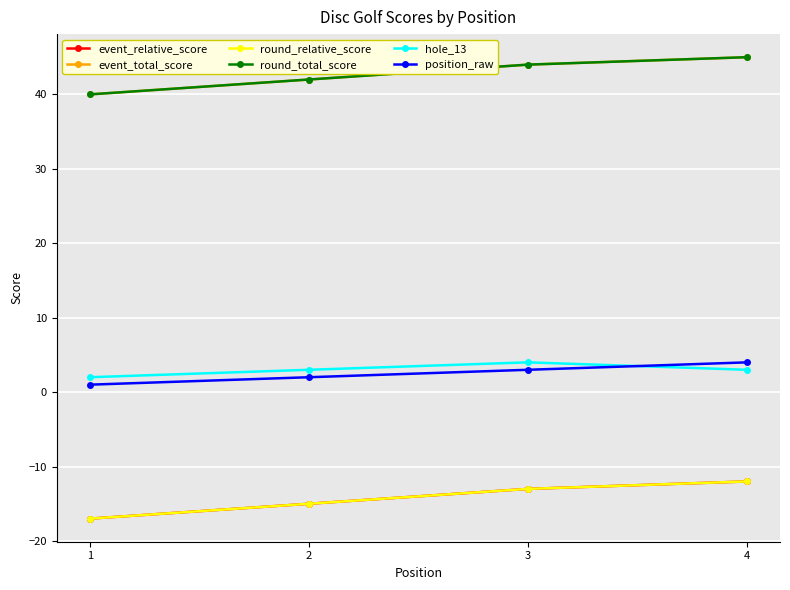

Is this an area chart (filled region under the line)?

No